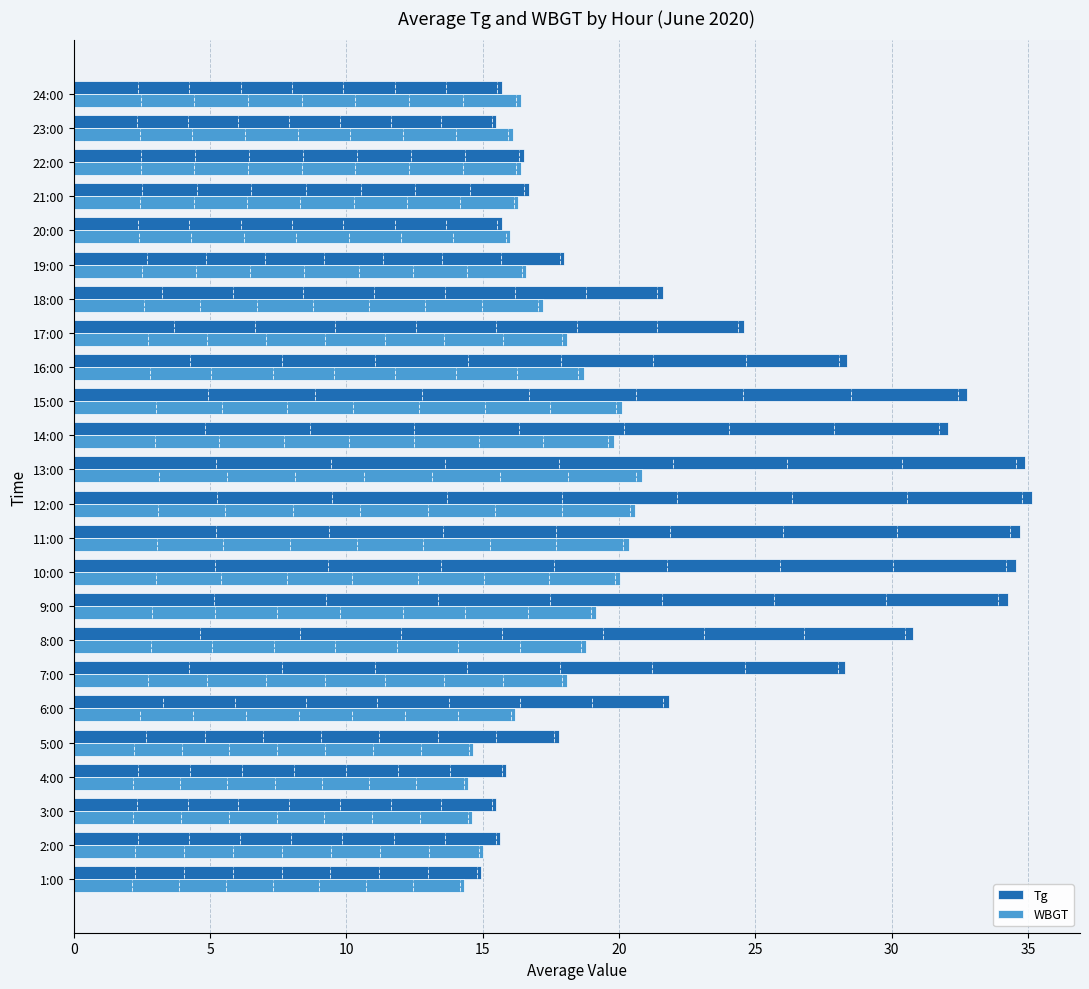

What is the sum of the Tg values at 4:00 and 19:00?

33.9